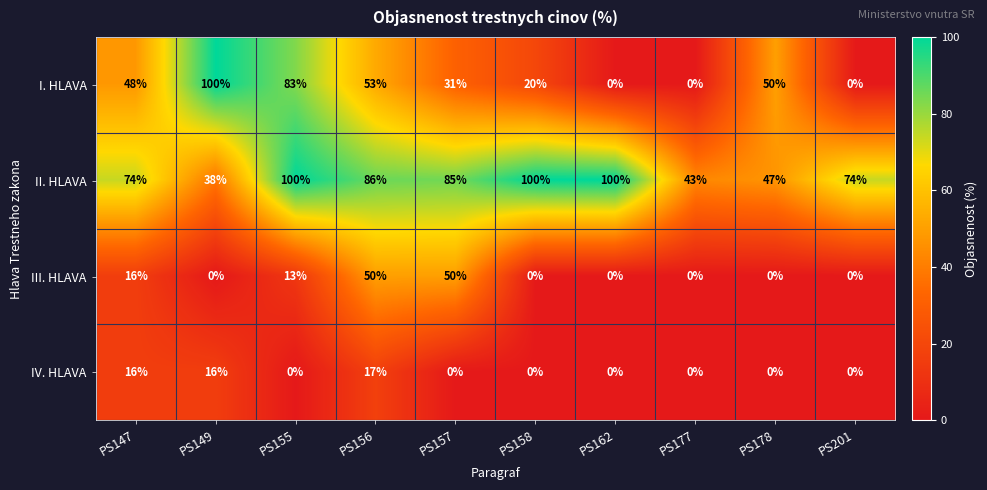

The II. HLAVA series shows 86 at PS156. True or false?

True